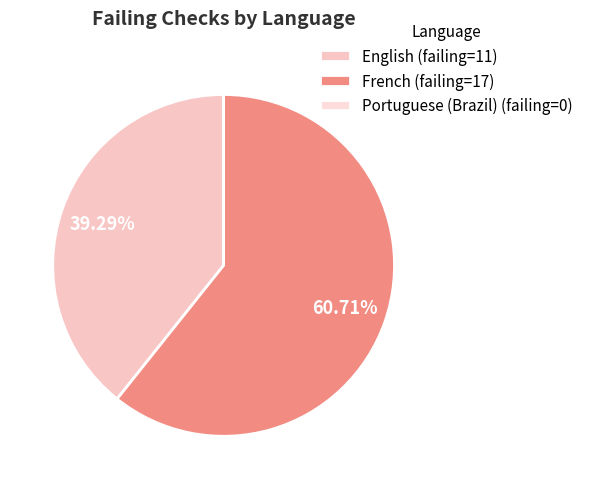

What is the total percentage of French and English?

100.0%